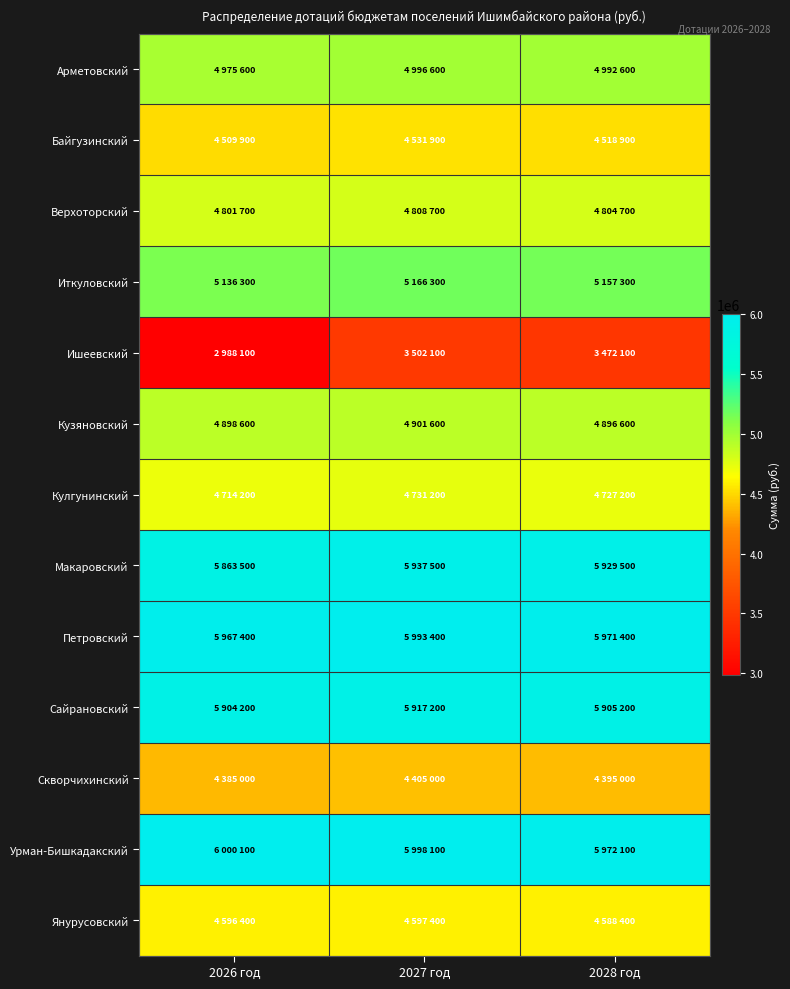

Which has a higher value, 2027 год or 2028 год?

2027 год